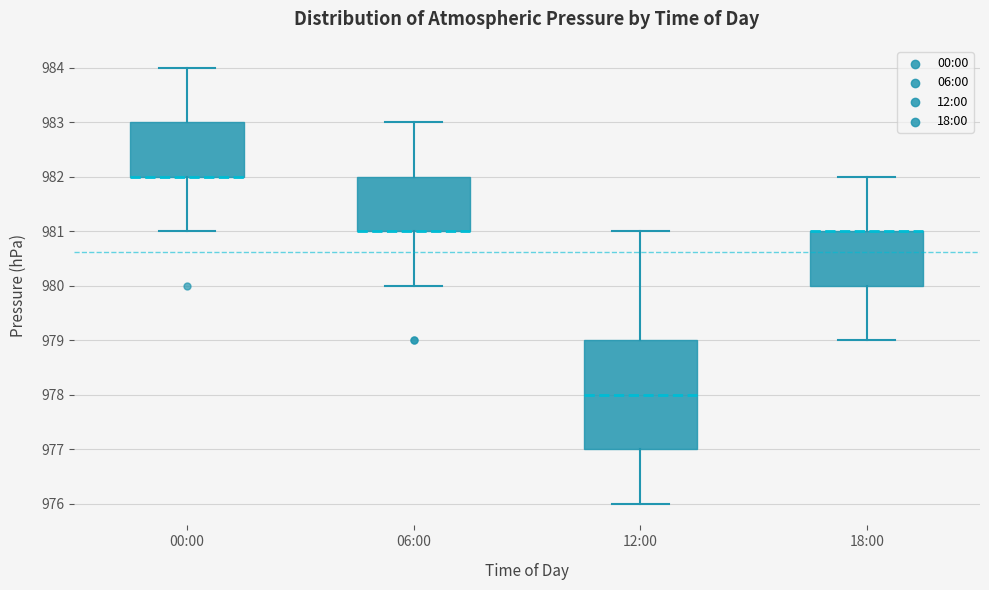

Reading left to right, read every box against the y-axis: the position of its median line, the range the box covers, and the ends of its whiskers. The values are not printed on the chart, so give them approximately, as read against the axis.

00:00: median 982 (drawn on the box's lower edge), box 982 to 983, whiskers 981 to 984
06:00: median 981 (drawn on the box's lower edge), box 981 to 982, whiskers 980 to 983
12:00: median 978, box 977 to 979, whiskers 976 to 981
18:00: median 981 (drawn on the box's upper edge), box 980 to 981, whiskers 979 to 982